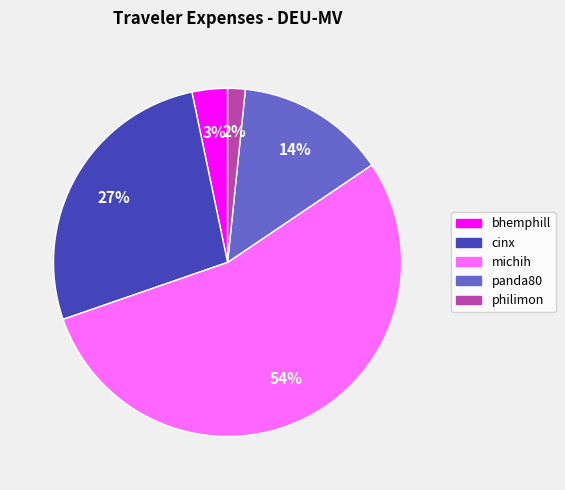

Is the sum of panda80 and bhemphill greater than half?

No